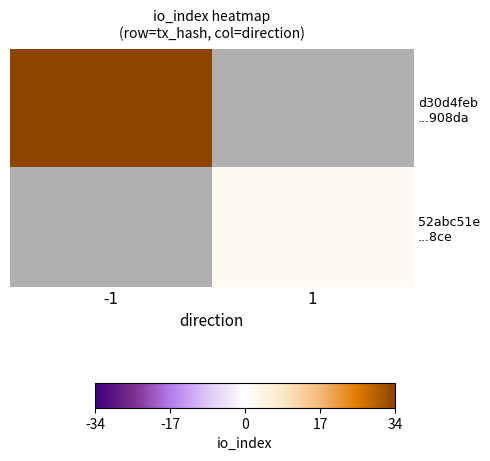

What is the minimum value shown in the chart?

2.0